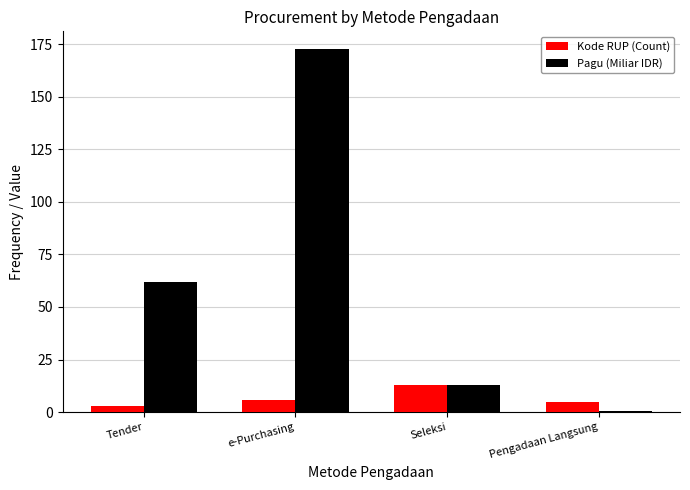

Is it true that Kode RUP (Count) equals 6.0 at e-Purchasing?

True